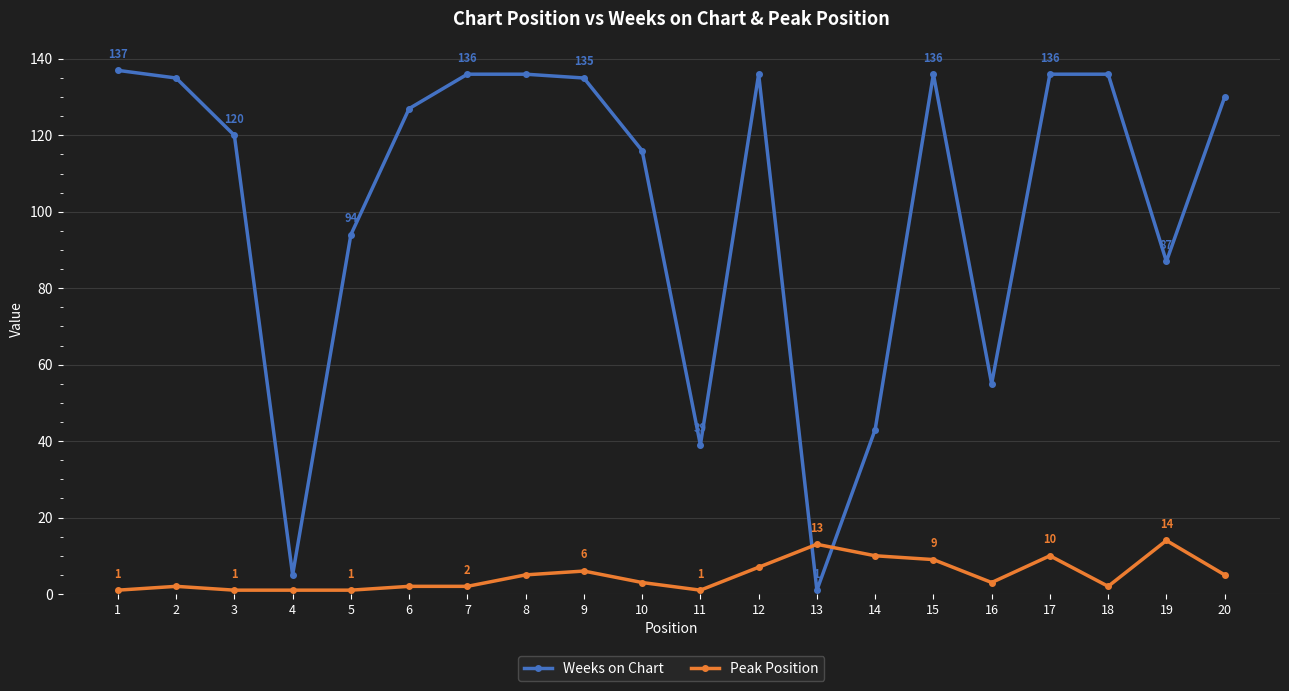

Which series has the largest total across all categories?

Weeks on Chart